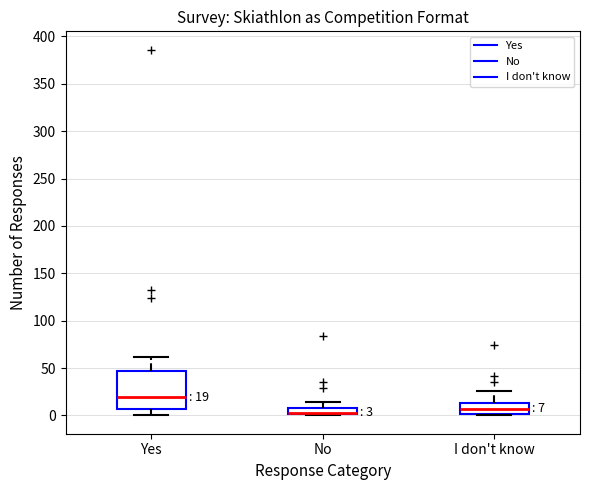

Which box is the tallest, from its lower edge to its upper edge?

Yes